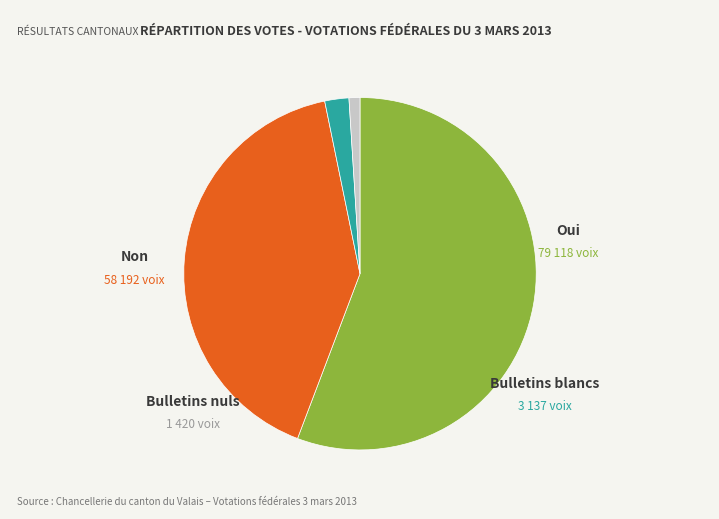

Count the number of slices in the pie.

4